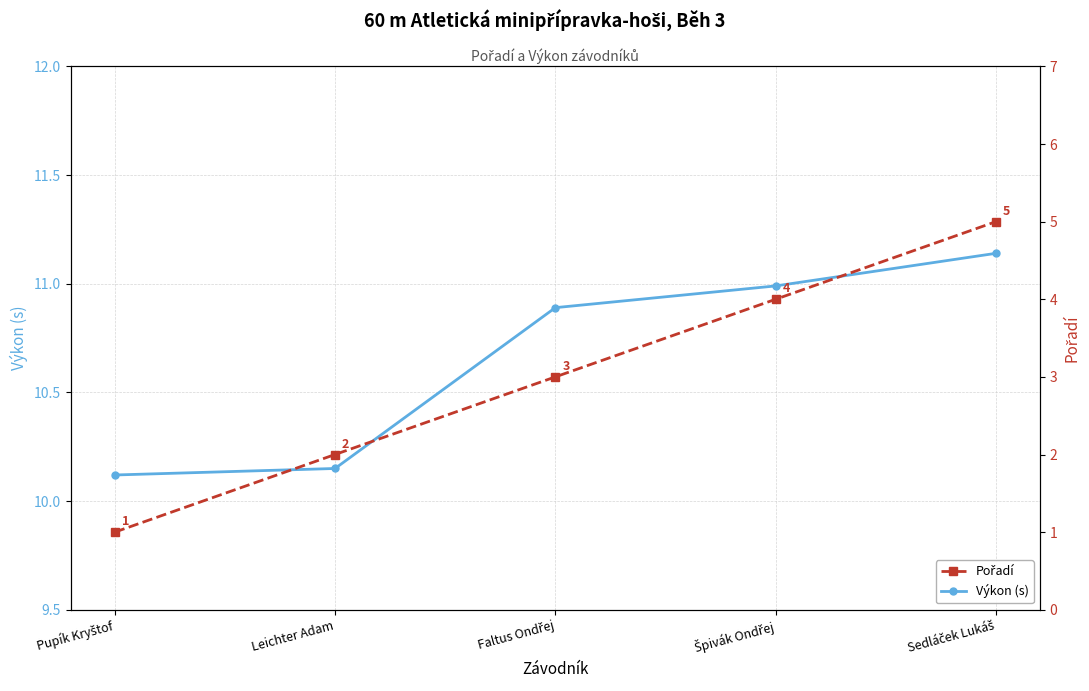

How many distinct data groups are displayed?

2